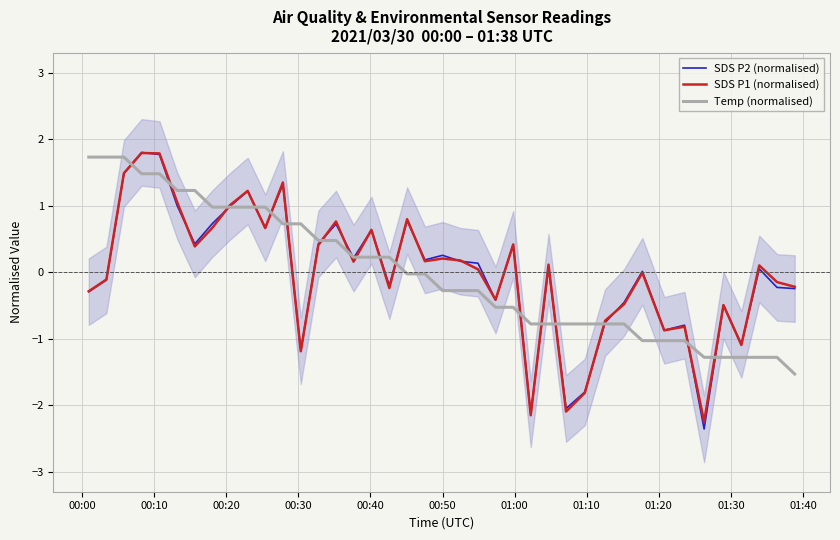

Which series ends up on top after the final intersection of SDS P1 (normalised) and Temp (normalised)?

SDS P1 (normalised)